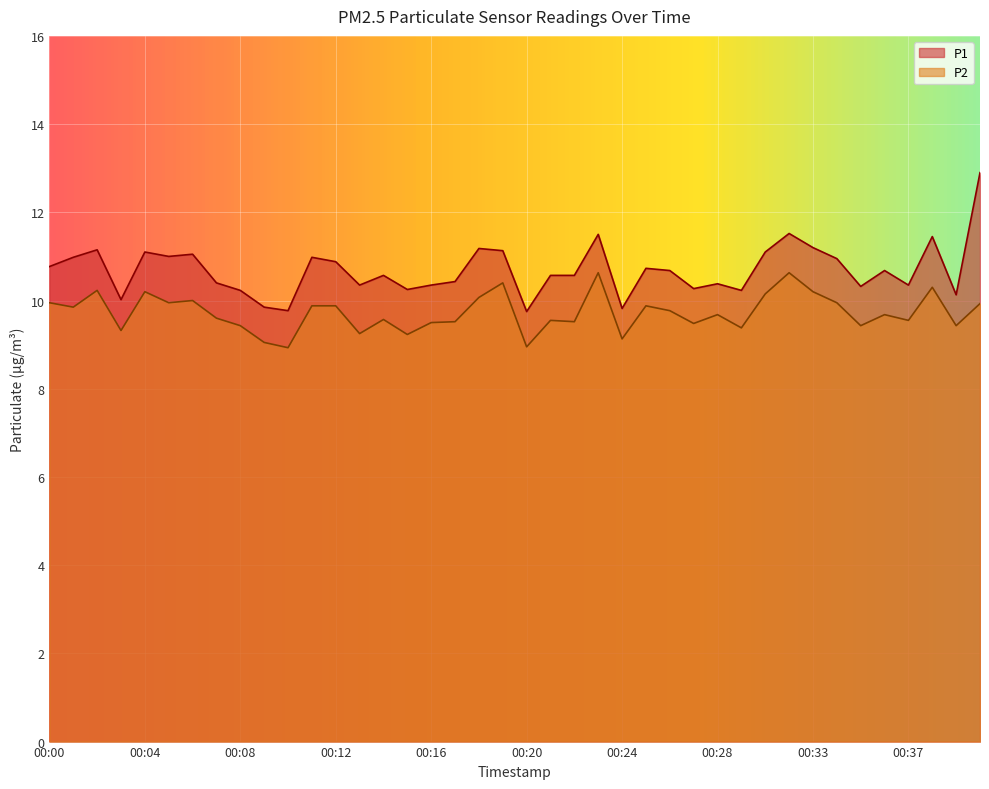

What are all the series names shown in the legend?

P1, P2